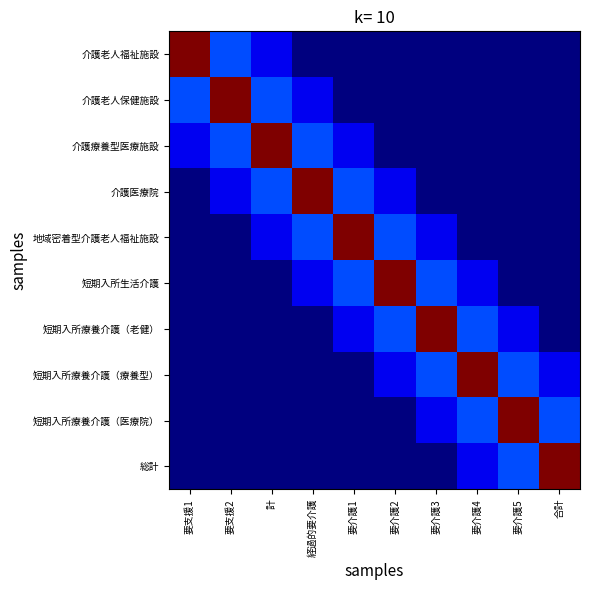

How many series are shown in this chart?

10